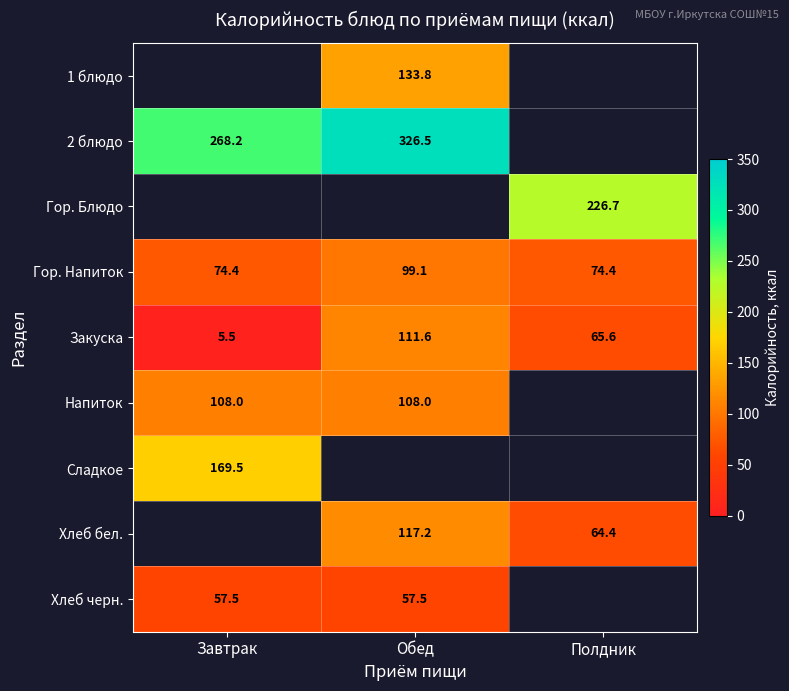

How many values in the Закуска series are below 65?

1